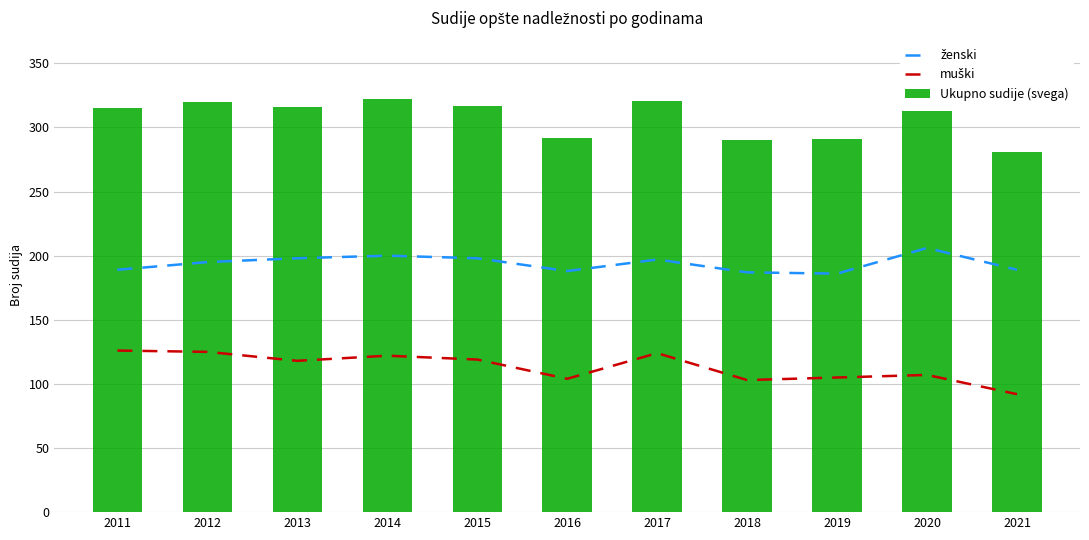

Rank the series at 2013 from highest to lowest value.

Ukupno sudije (svega), ženski, muški